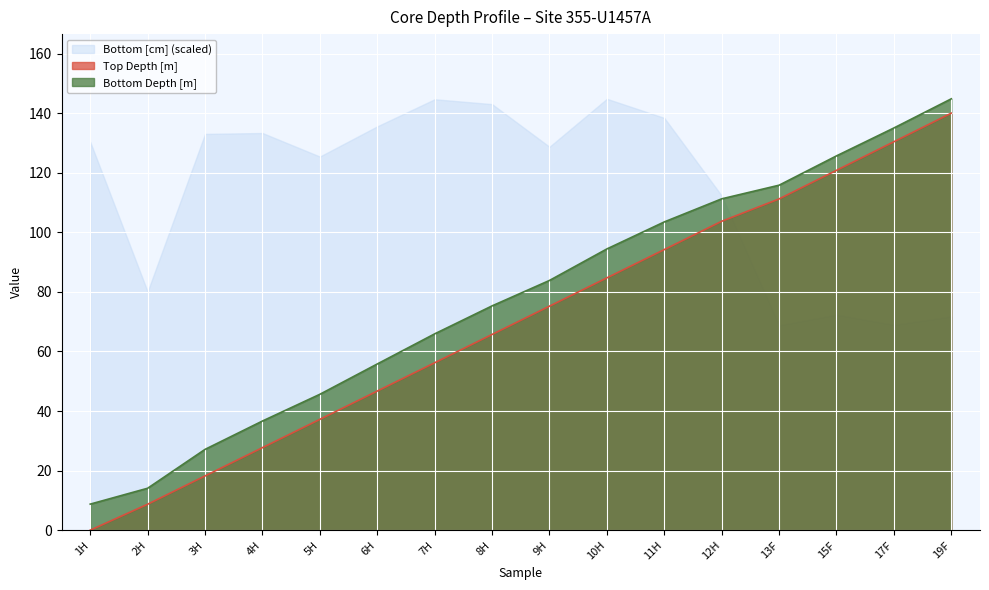

What is the difference between the maximum and second lowest values in the Bottom Depth [m] series?

130.7